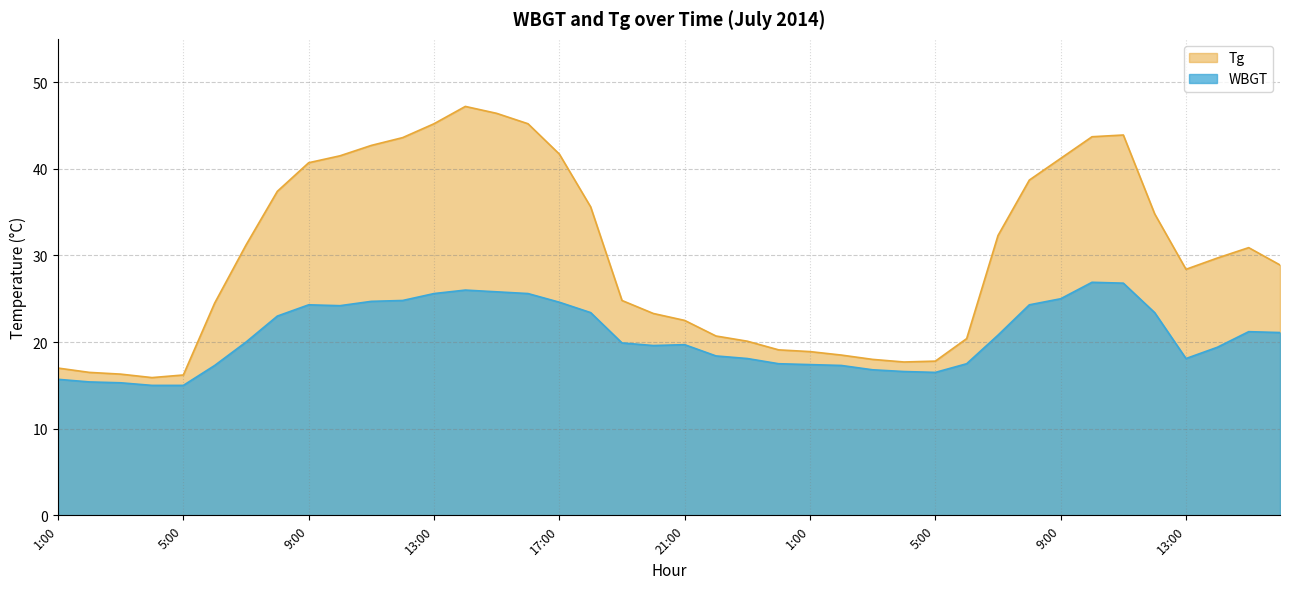

Reading right to left, list all the values displayed in this chart.

Tg: 16:00=28.9	15:00=30.9	14:00=29.7	13:00=28.4	12:00=34.8	11:00=43.9	10:00=43.7	9:00=41.2	8:00=38.7	7:00=32.3	6:00=20.4	5:00=17.8	4:00=17.7	3:00=18.0	2:00=18.5	1:00=18.9	24:00=19.1	23:00=20.1	22:00=20.7	21:00=22.5	20:00=23.3	19:00=24.8	18:00=35.6	17:00=41.7	16:00=45.2	15:00=46.4	14:00=47.2	13:00=45.2	12:00=43.6	11:00=42.7	10:00=41.5	9:00=40.7	8:00=37.4	7:00=31.2	6:00=24.5	5:00=16.2	4:00=15.9	3:00=16.3	2:00=16.5	1:00=17.0
WBGT: 16:00=21.1	15:00=21.2	14:00=19.4	13:00=18.1	12:00=23.4	11:00=26.8	10:00=26.9	9:00=25.0	8:00=24.3	7:00=20.8	6:00=17.5	5:00=16.5	4:00=16.6	3:00=16.8	2:00=17.3	1:00=17.4	24:00=17.5	23:00=18.1	22:00=18.4	21:00=19.7	20:00=19.6	19:00=19.9	18:00=23.4	17:00=24.6	16:00=25.6	15:00=25.8	14:00=26.0	13:00=25.6	12:00=24.8	11:00=24.7	10:00=24.2	9:00=24.3	8:00=23.0	7:00=20.0	6:00=17.3	5:00=15.0	4:00=15.0	3:00=15.3	2:00=15.4	1:00=15.7